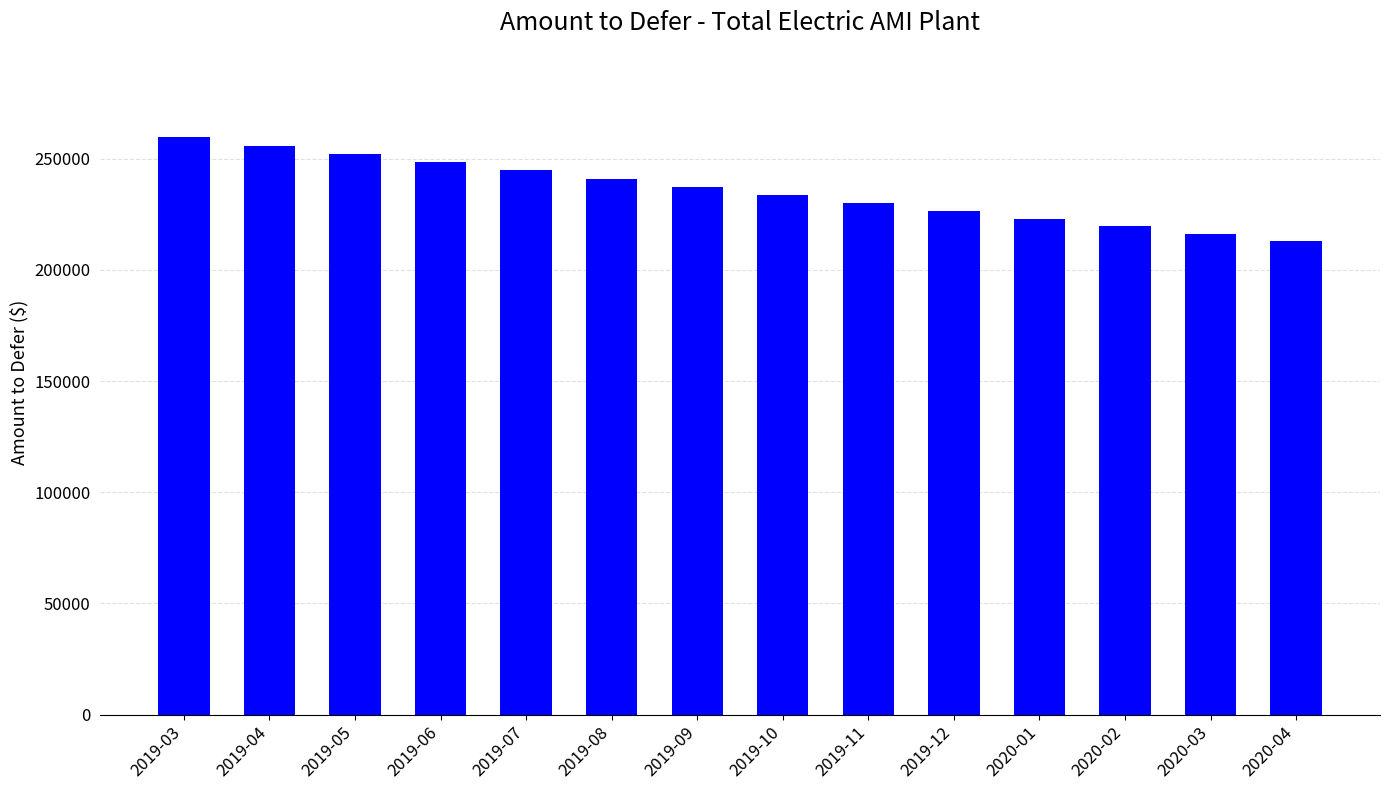

Which category has the highest value across all series?

2019-03